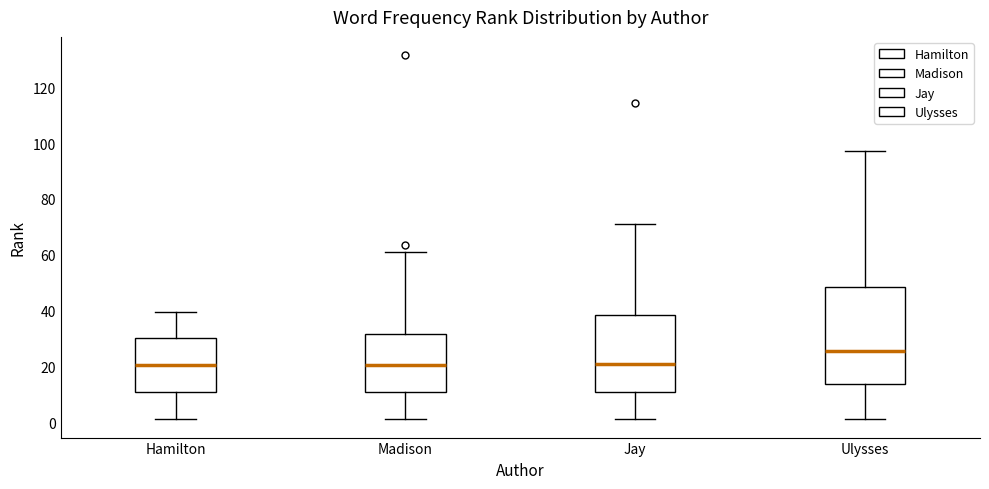

Comparing the boxes themselves (not the whiskers), which one is the tallest?

Ulysses